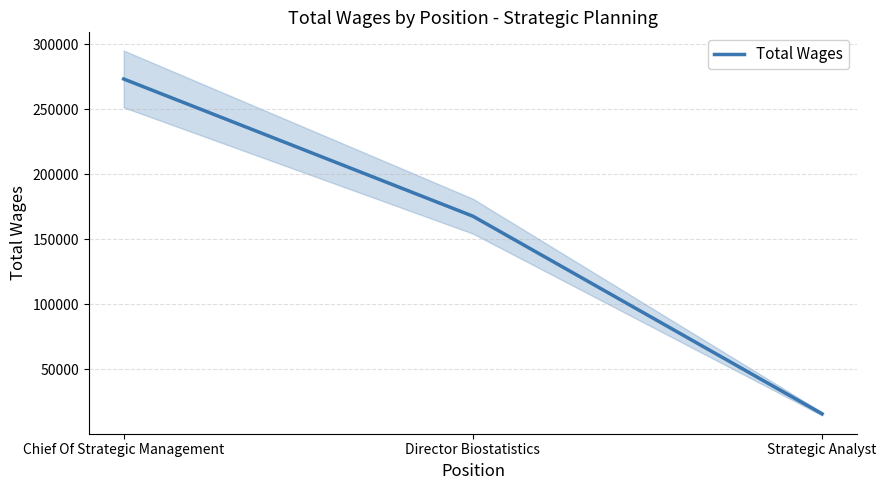

Count the values in the range 15563 to 273289.

3